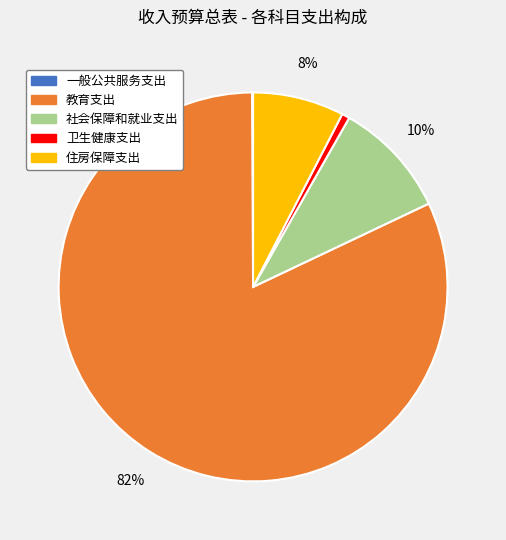

Which category accounts for the majority?

教育支出